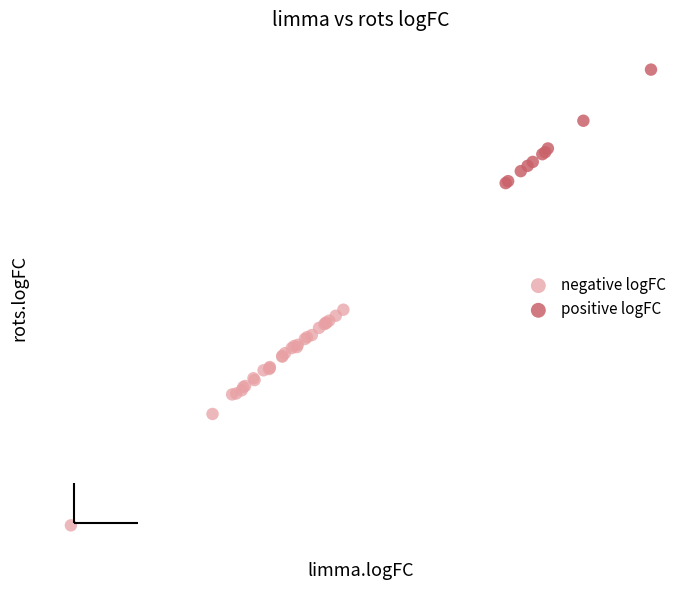

Which series reaches the maximum Y coordinate?

positive logFC